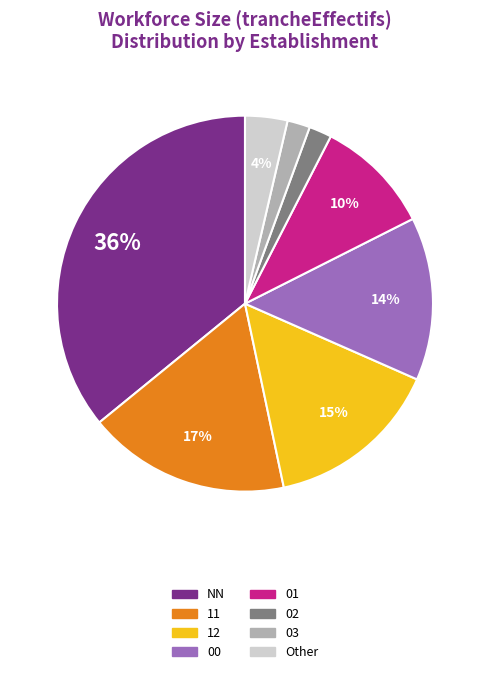

To the nearest percent, what is the difference between the 03 and 12 slice percentages?

13%